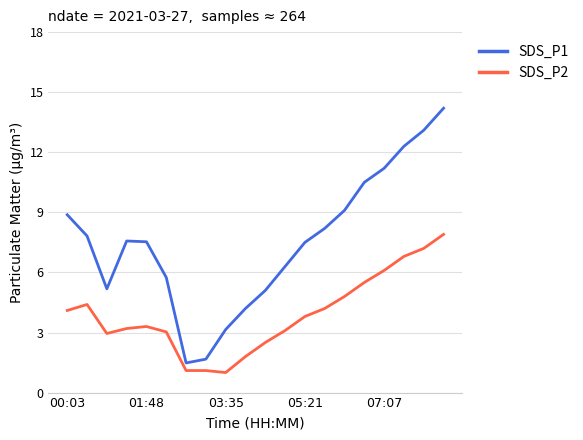

What is the minimum value for SDS_P1?

1.5